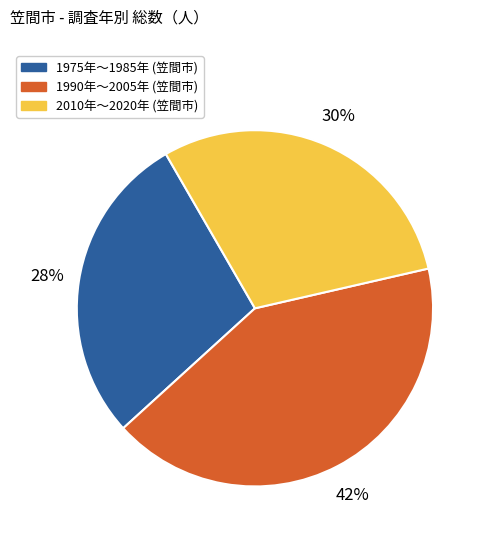

Does any single category account for the majority?

No